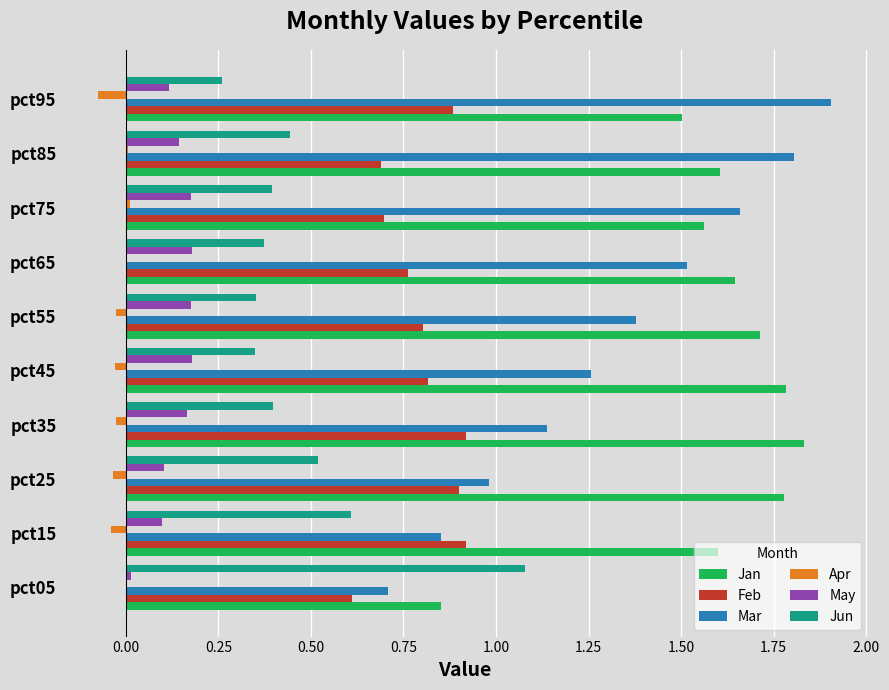

Which series has the largest total across all categories?

Jan